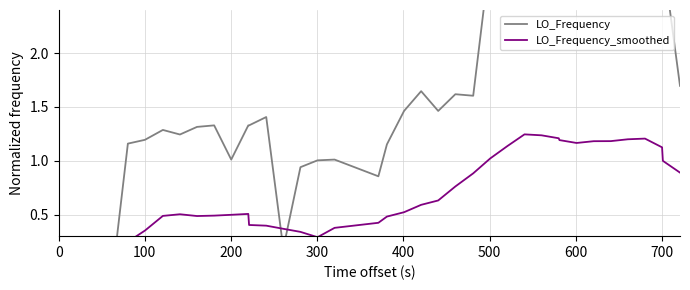

How many data points in LO_Frequency_smoothed are less than 0?

1